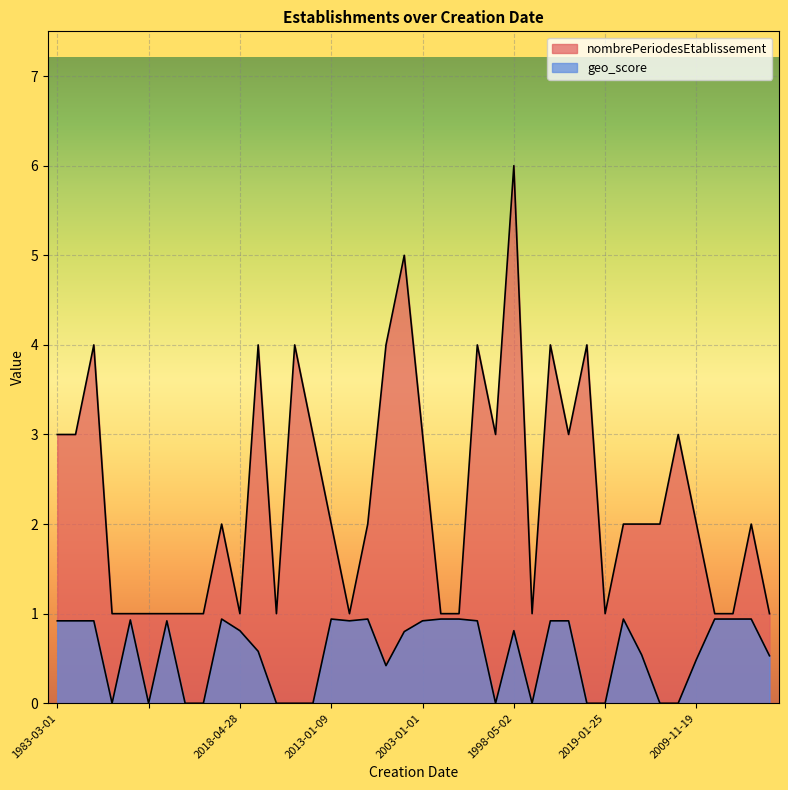

Rank the series by their average value, from highest to lowest.

nombrePeriodesEtablissement, geo_score